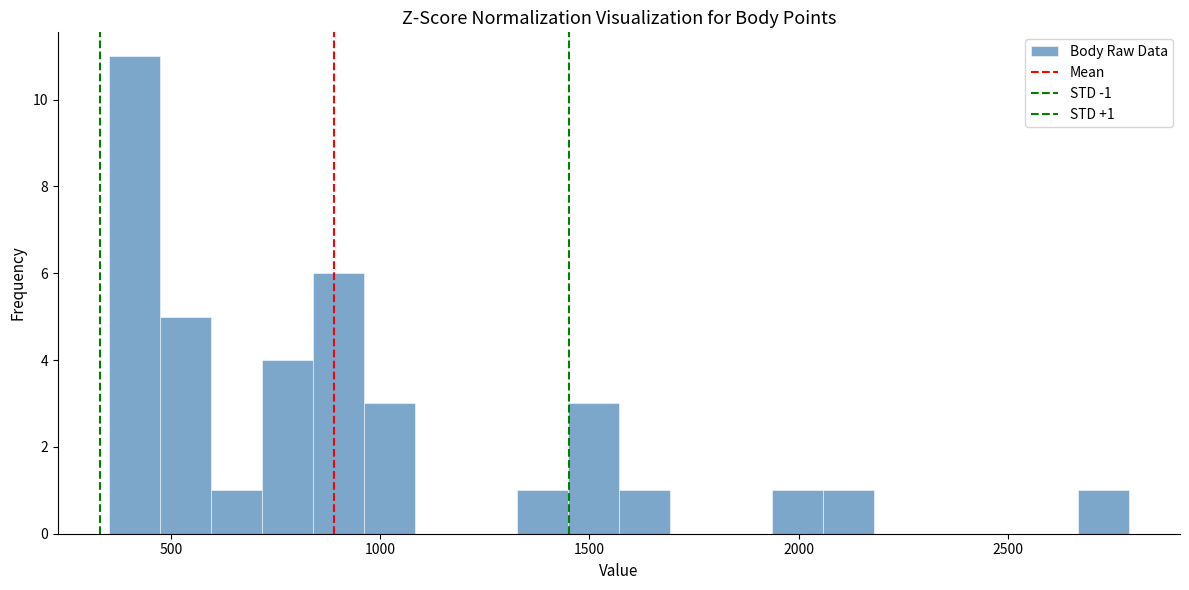

Around what value on the x-axis is the tallest bar? Give the approximate position of its centre, as read against the axis.

400